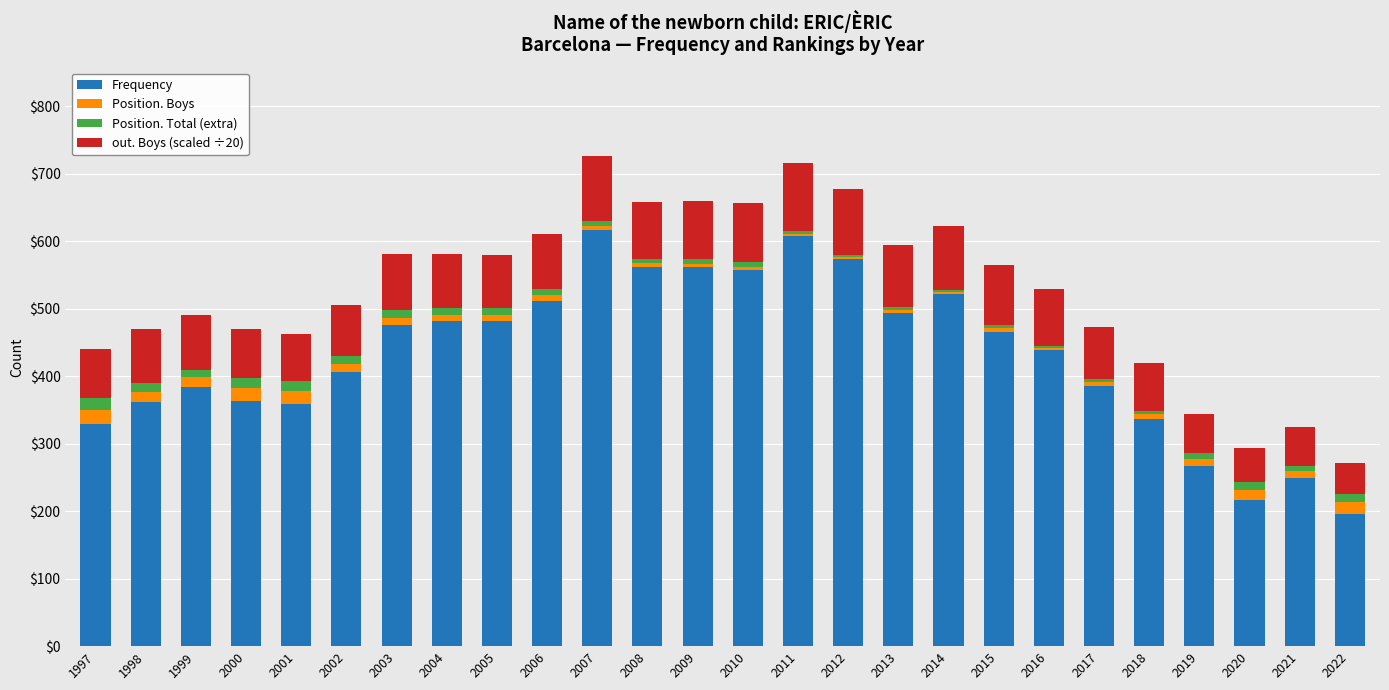

Is it true that Frequency equals 608 at 2011?

True